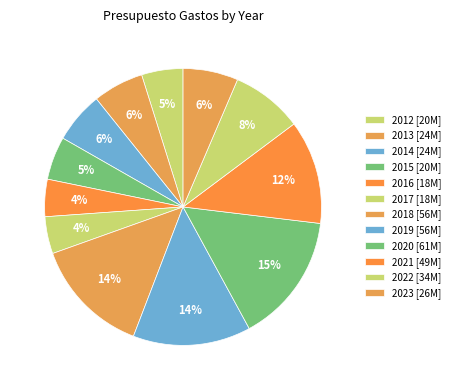

Is there a majority slice in this chart?

No